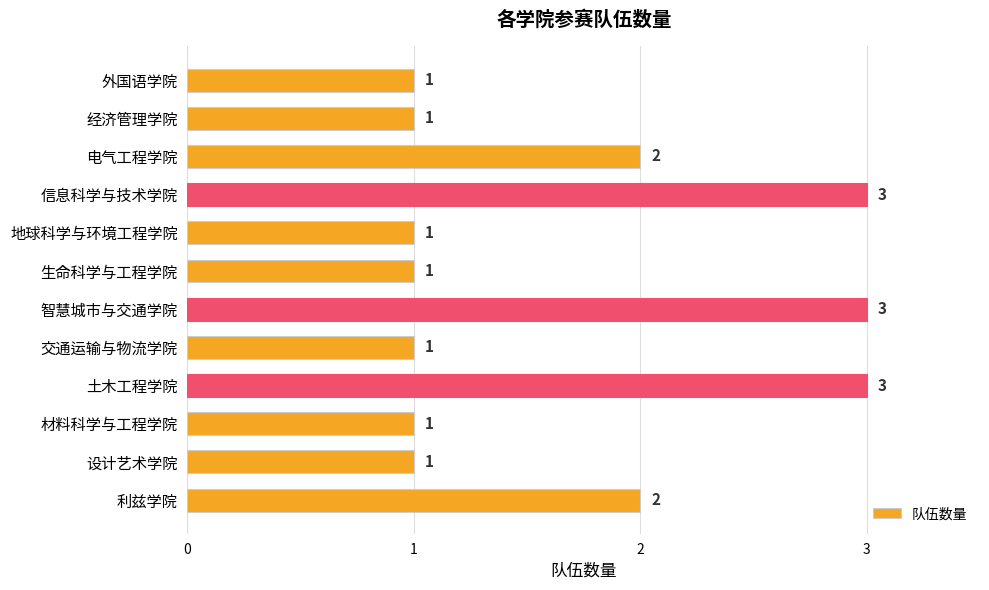

What is the average value?

2